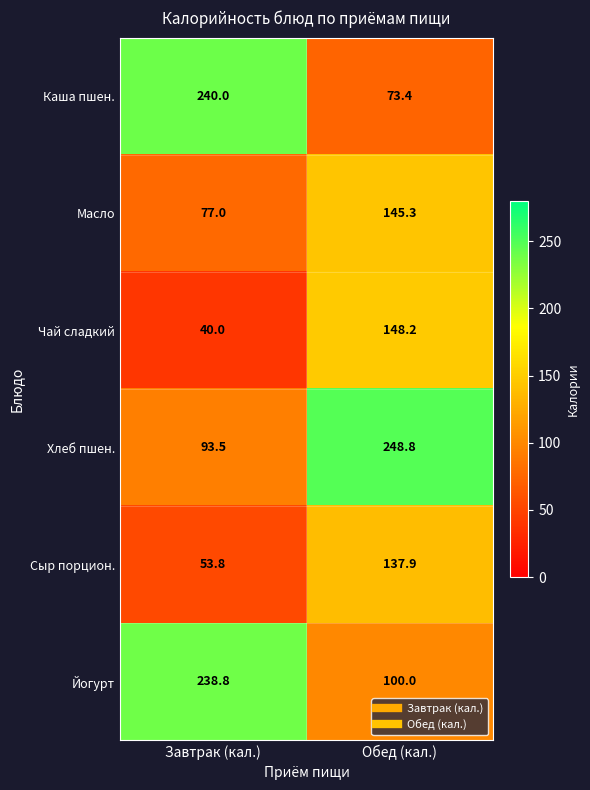

Reading left to right, what are all the values shown in this chart?

Каша пшен.: 240.0	73.4
Масло: 77.0	145.3
Чай сладкий: 40.0	148.2
Хлеб пшен.: 93.5	248.8
Сыр порцион.: 53.8	137.9
Йогурт: 238.8	100.0